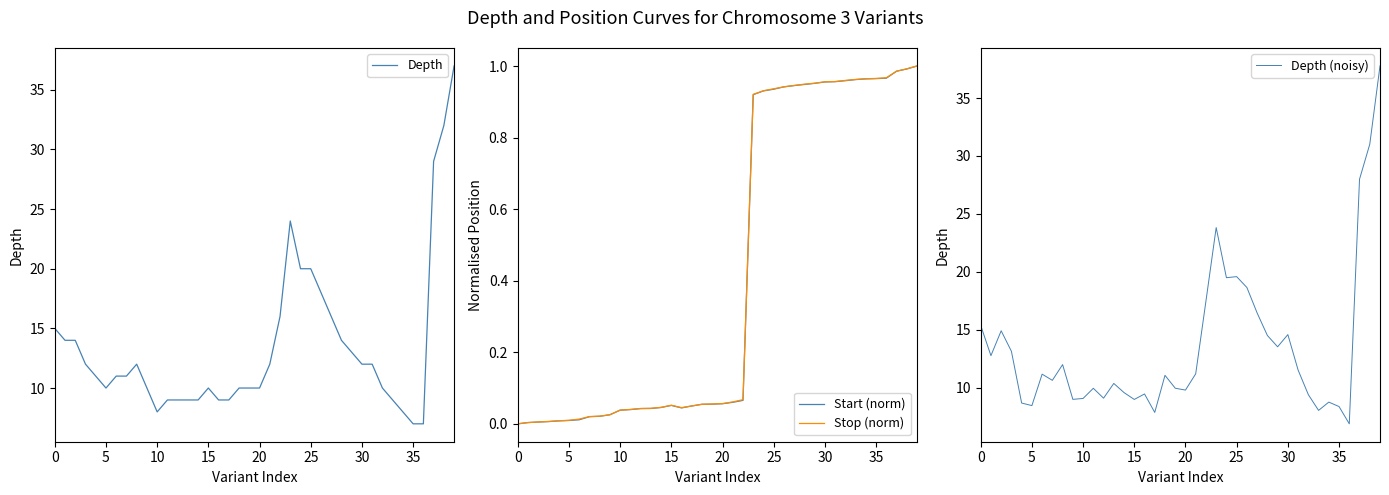

True or false: Depth (noisy) and Depth intersect in this chart.

True